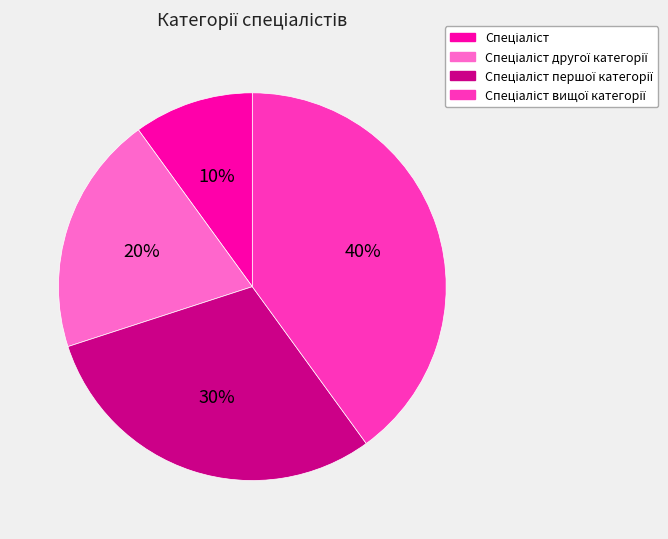

To the nearest percent, what is the average slice percentage?

25%